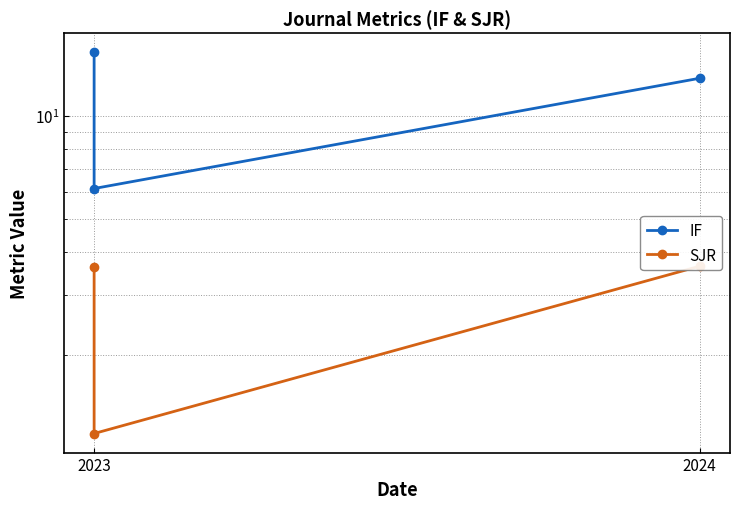

What is the smallest value displayed?

1.2